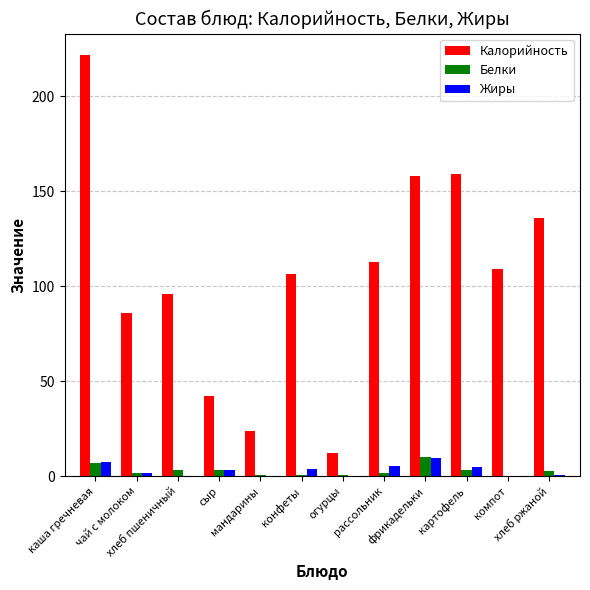

How many groups of bars are there?

12